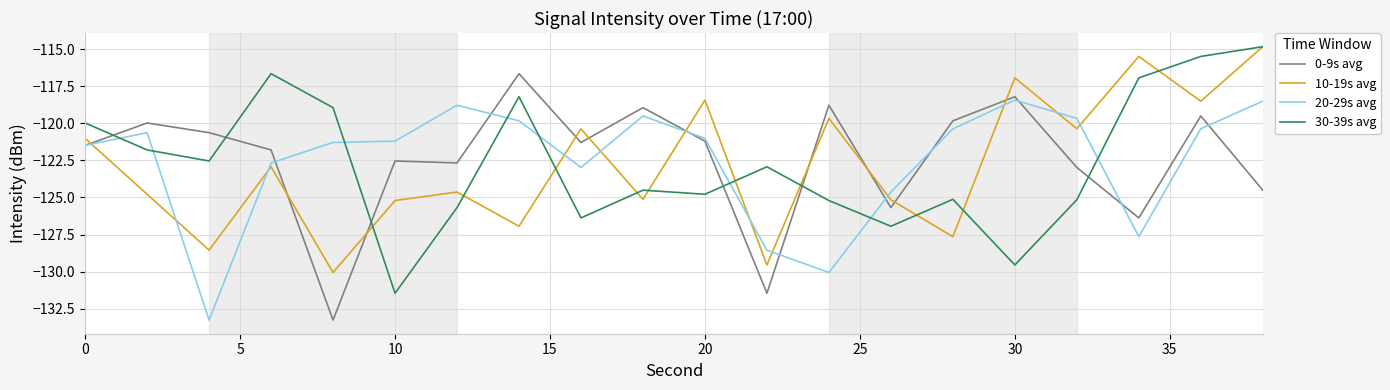

What is the greatest value displayed?

-114.8